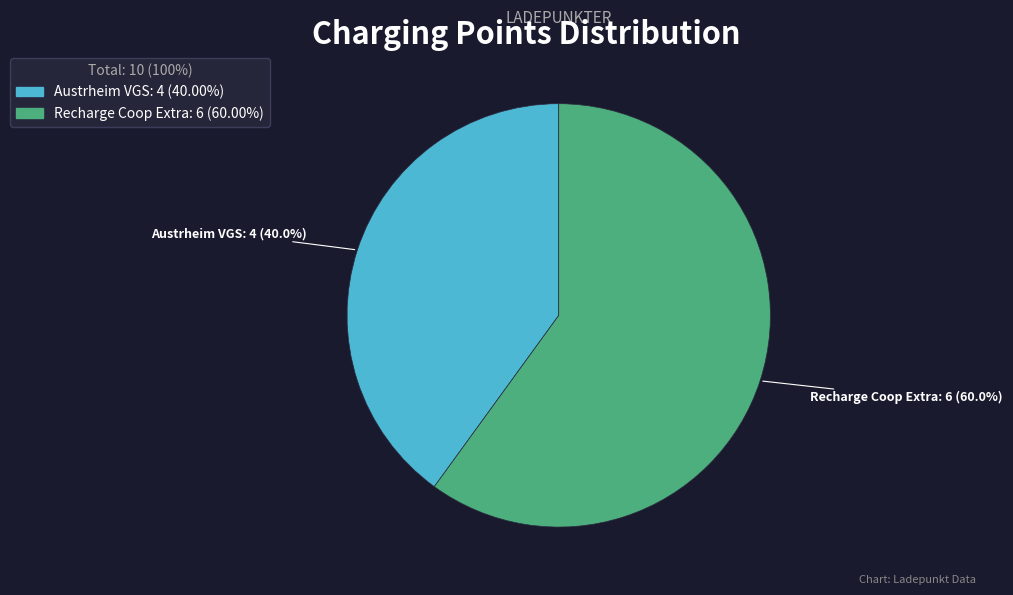

Is there any slice that represents more than half of the pie?

Yes